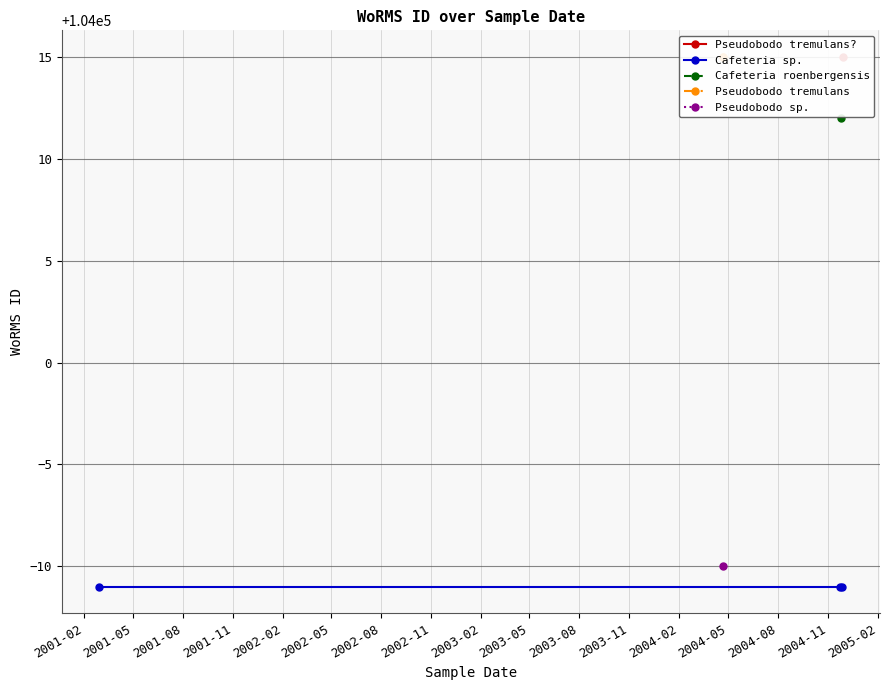

How many data points are less than 104012?

4